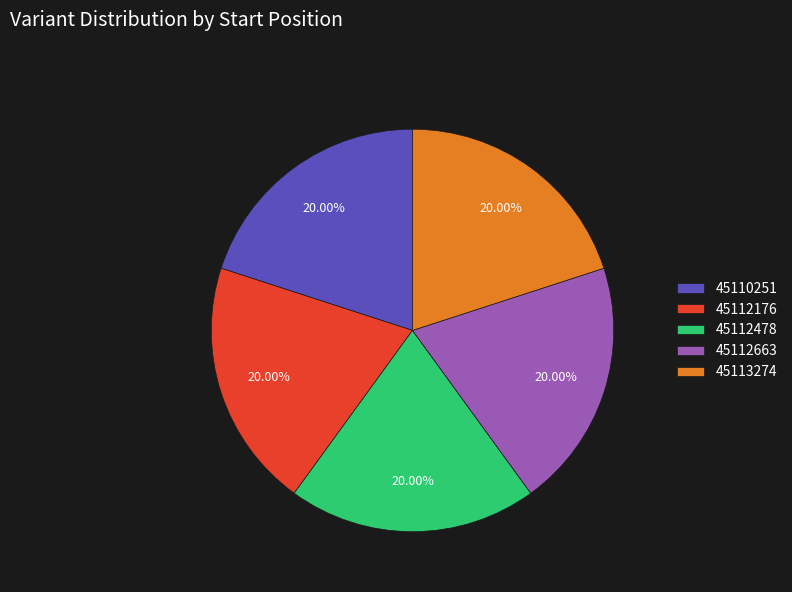

Approximately how many times larger is the value at 45112663 compared to 45113274?

1.0